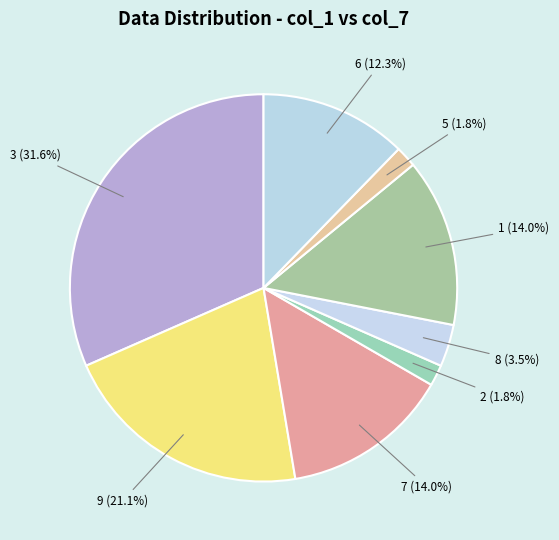

What is the largest slice in the pie chart?

3 (31.6%)